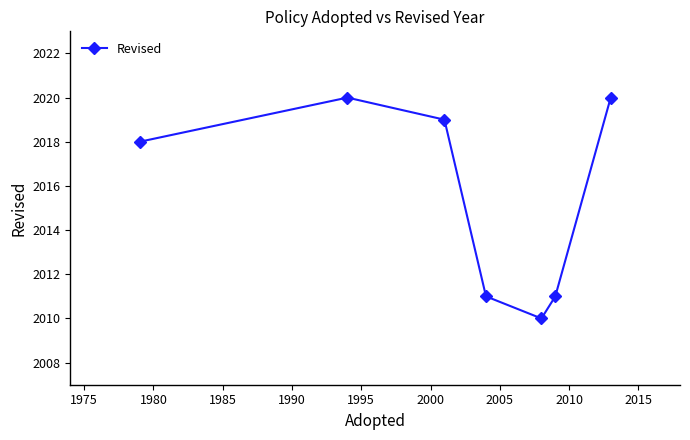

What is the smallest value displayed?

2010